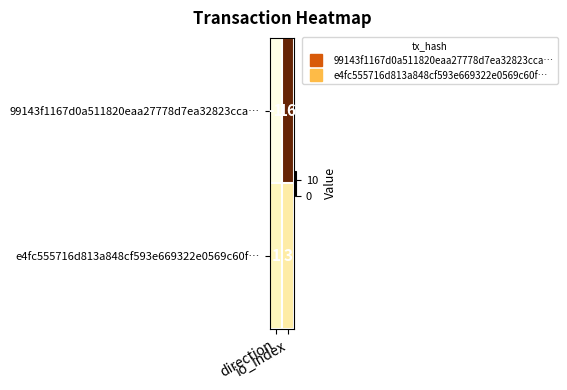

What is the highest value of the 99143f1167d0a511820eaa27778d7ea32823cca… series?

16